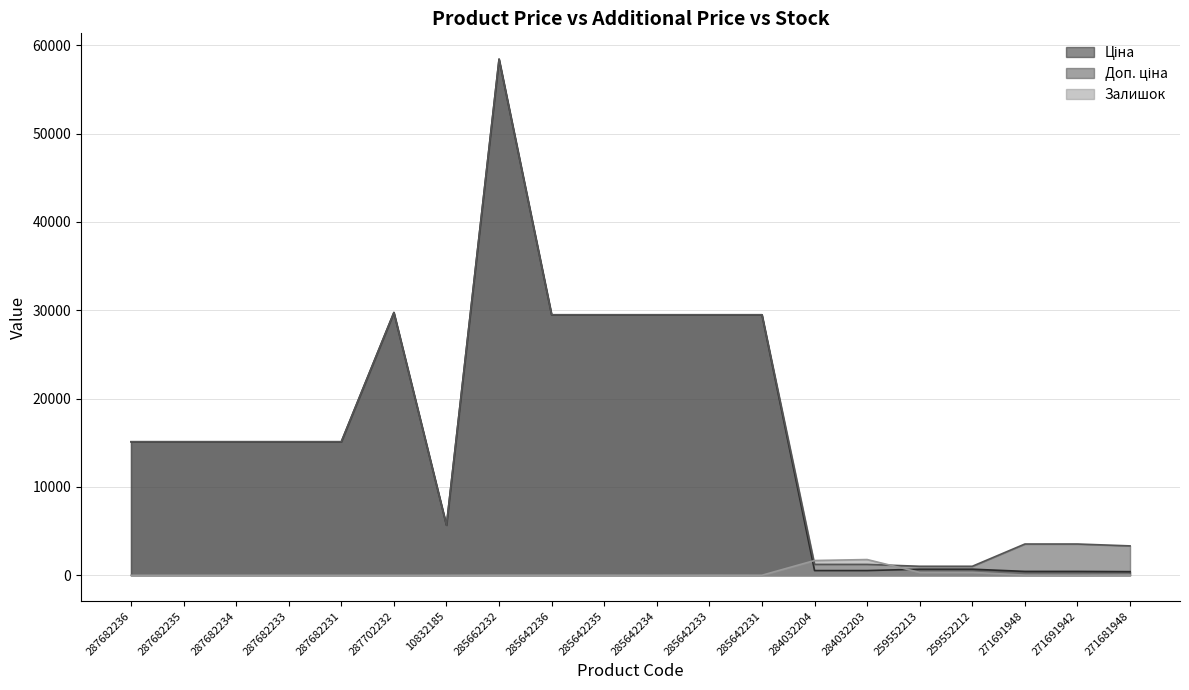

How many categories are shown in the chart?

20